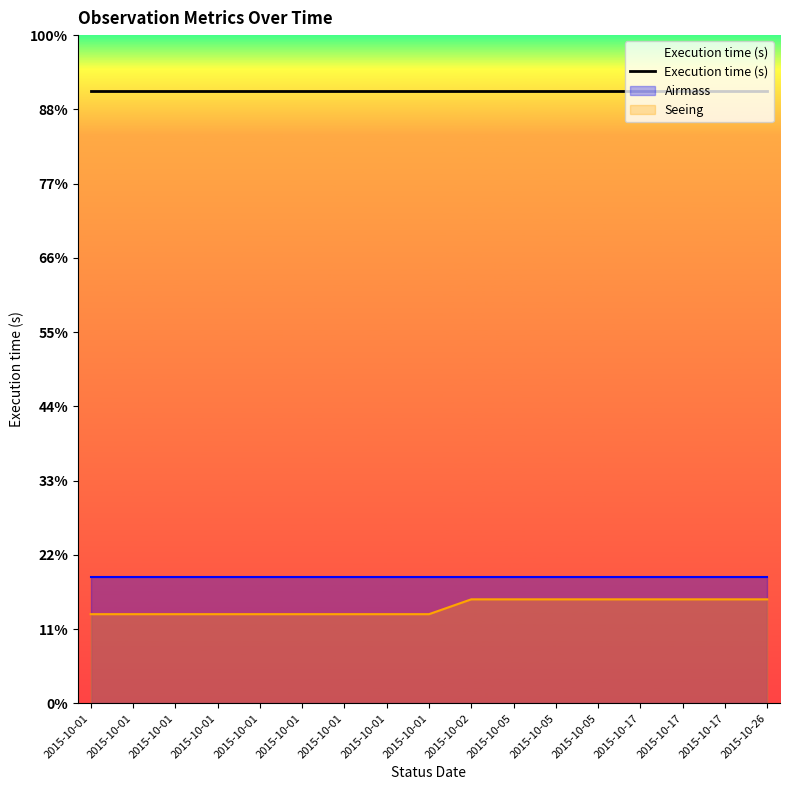

Rank the categories by Execution time (s) value from highest to lowest.

2015-10-01, 2015-10-01, 2015-10-01, 2015-10-01, 2015-10-01, 2015-10-01, 2015-10-01, 2015-10-01, 2015-10-01, 2015-10-02, 2015-10-05, 2015-10-05, 2015-10-05, 2015-10-17, 2015-10-17, 2015-10-17, 2015-10-26